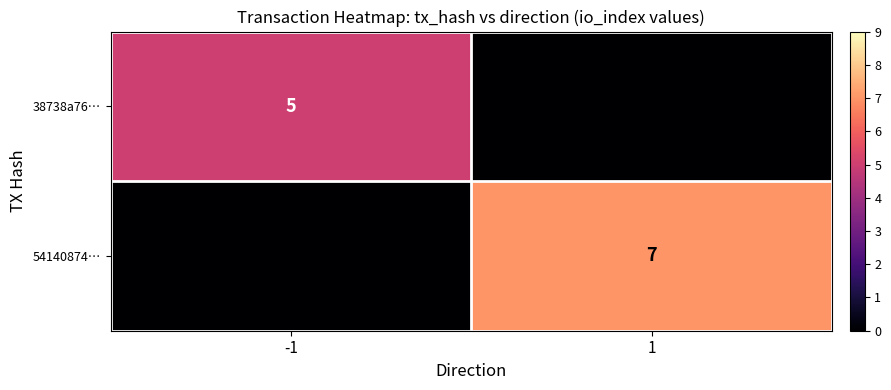

True or false: 38738a76… has a value of 5 at -1.

True